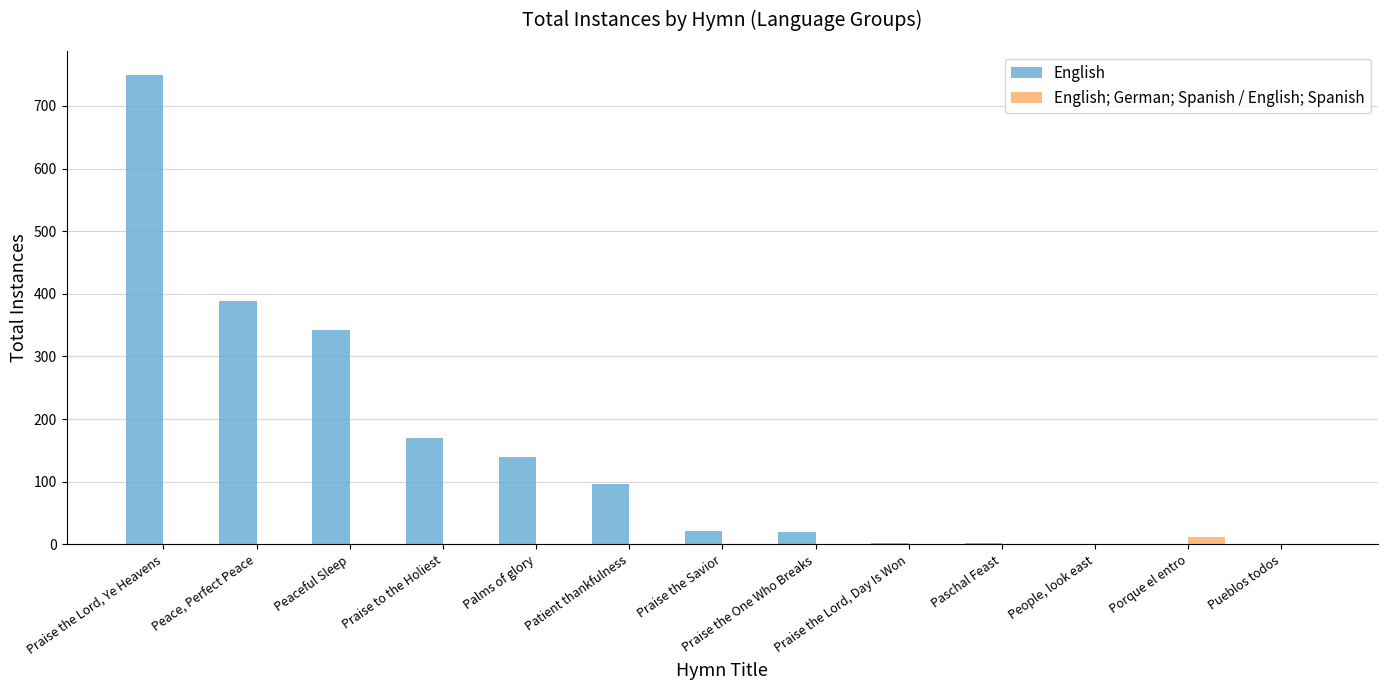

What is the total value across all series at Palms of glory?

139